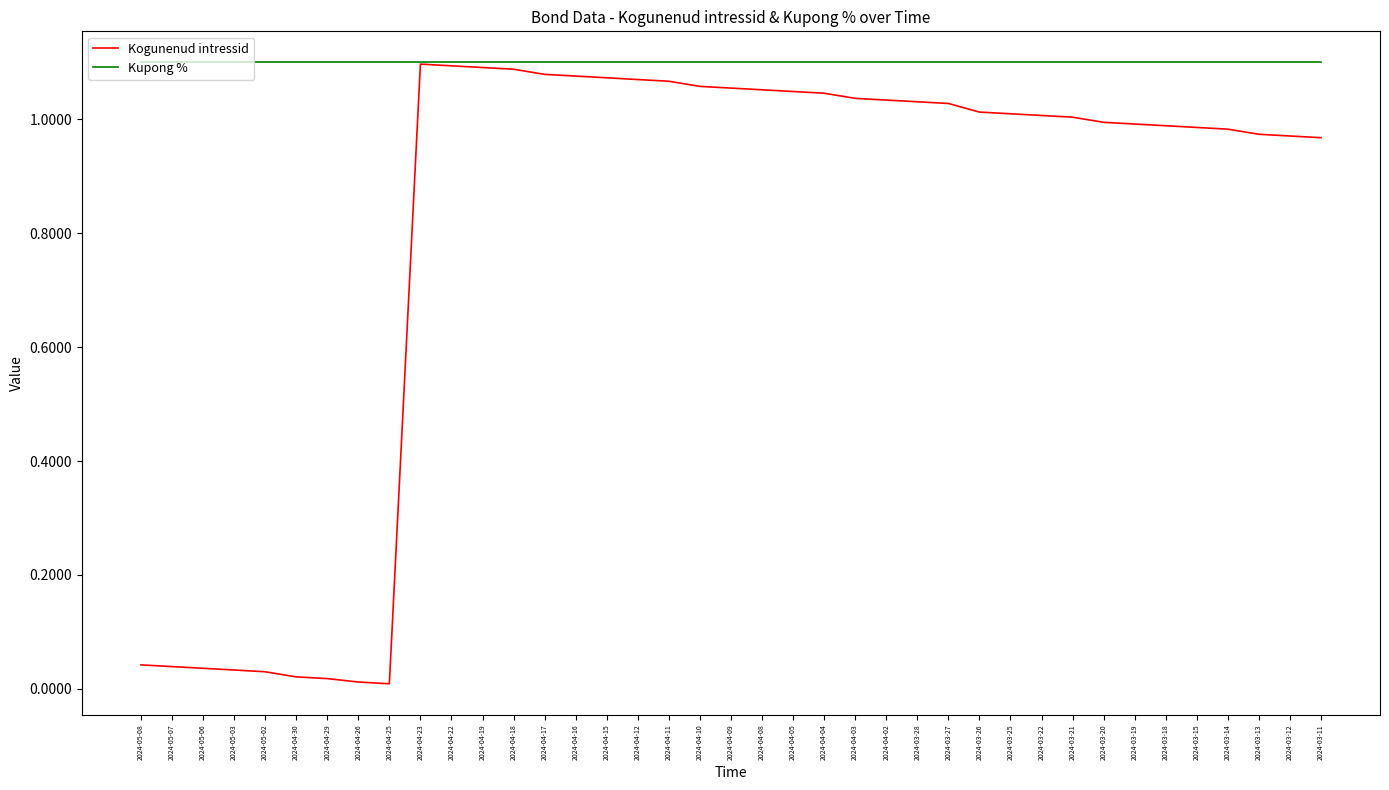

Which series has the largest total across all categories?

Kupong %